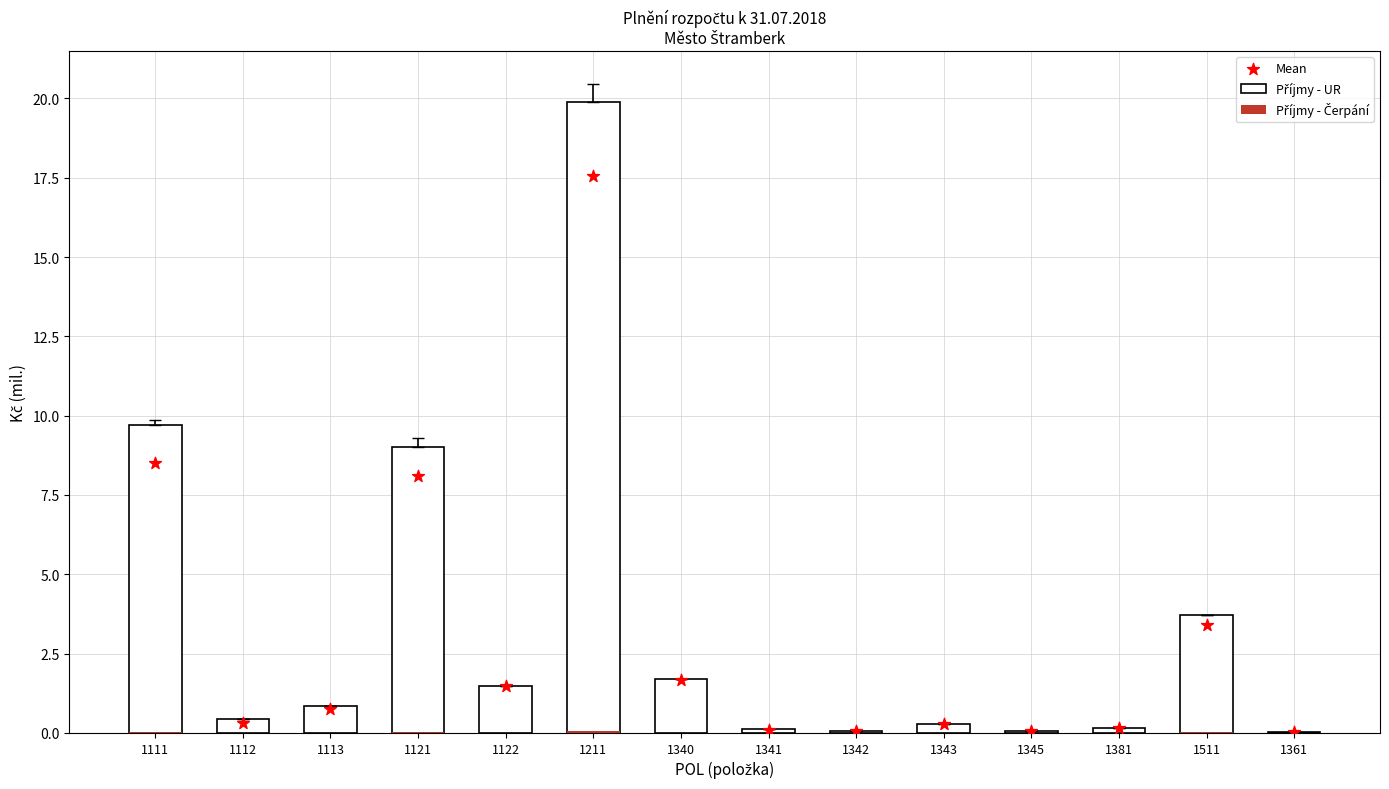

Which has a higher value, 1511 or 1340?

1511